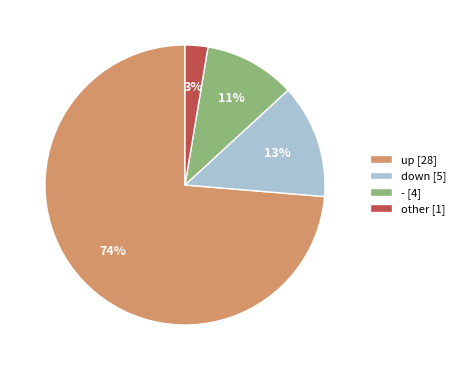

Which has a higher value, up or -?

up